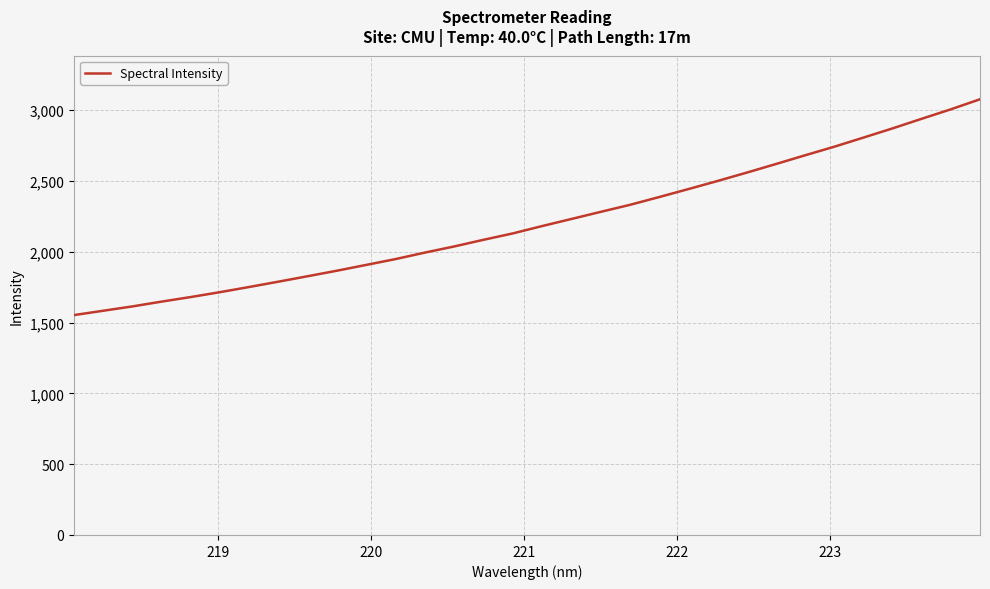

How many lines are shown in the chart?

1